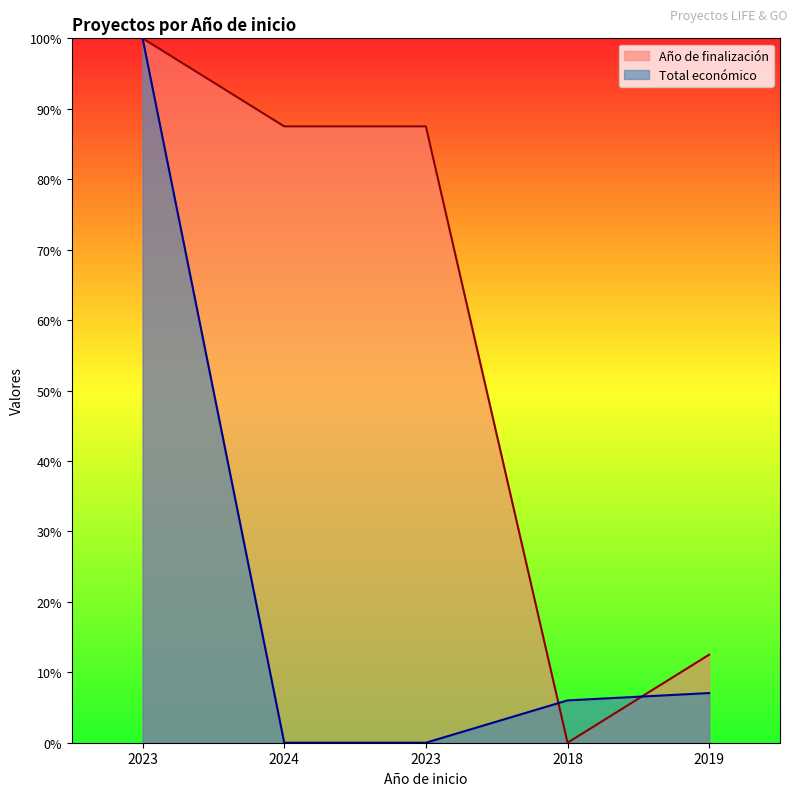

Which label corresponds to the largest value in the chart?

2023